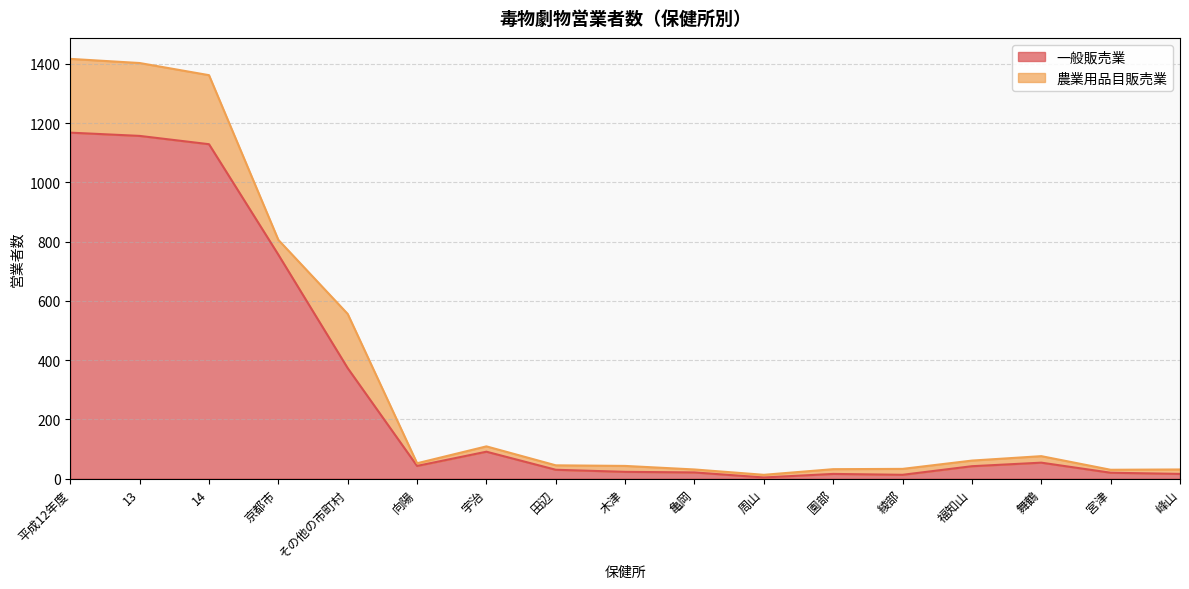

Reading right to left, transcribe all the data shown in this chart.

峰山=16	宮津=20	舞鶴=54	福知山=42	綾部=13	園部=16	周山=4	亀岡=21	木津=23	田辺=30	宇治=91	向陽=43	その他の市町村=373	京都市=756	14=1129	13=1157	平成12年度=1168